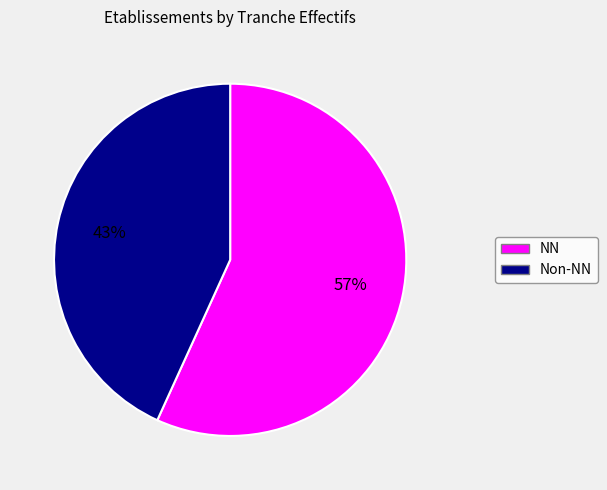

To the nearest percent, what is the average slice percentage?

50%